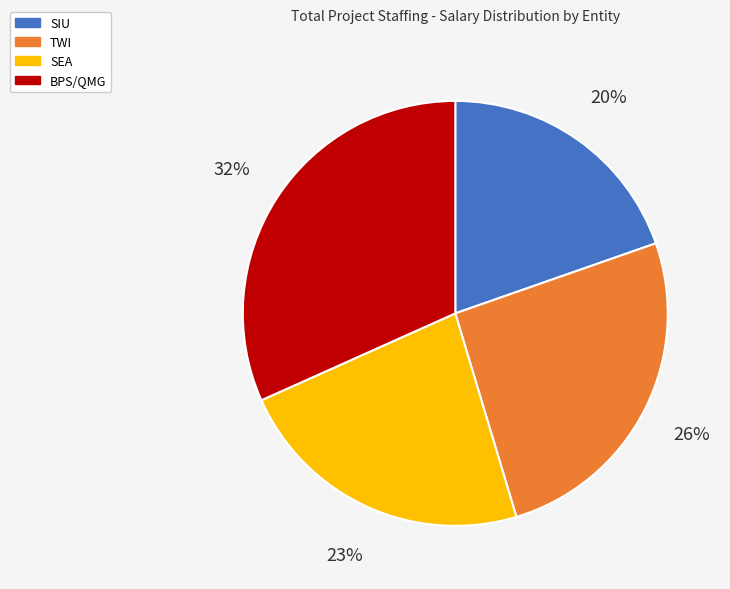

Count the number of slices in the pie.

4